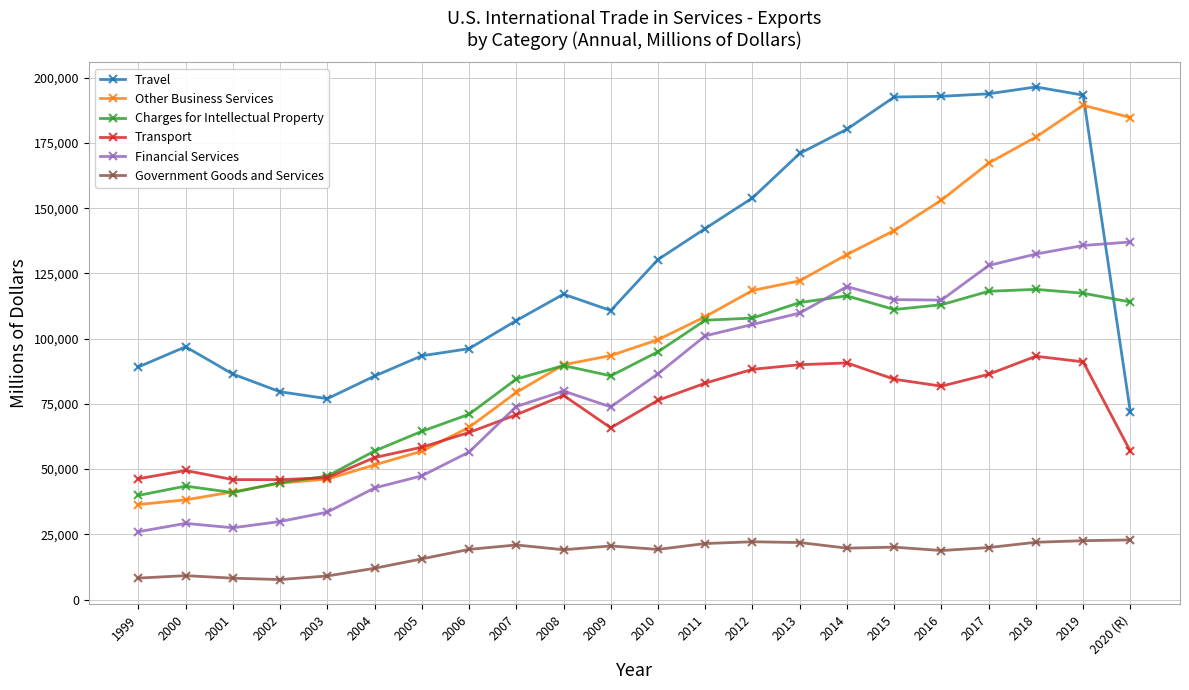

What is the sum of the Travel values at 2000 and 2009?

207629